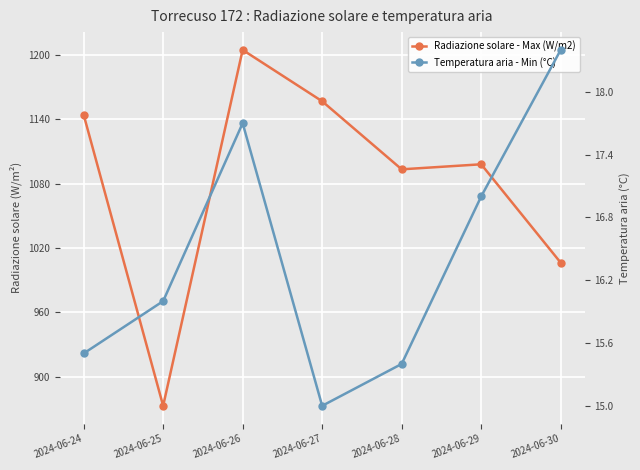

Reading left to right, extract all data points from this chart.

Radiazione solare - Max (W/m2): 1144.5	872.9	1204.9	1157.0	1093.5	1098.2	1006.4
Temperatura aria - Min (°C): 15.5	16.0	17.7	15.0	15.4	17.0	18.4